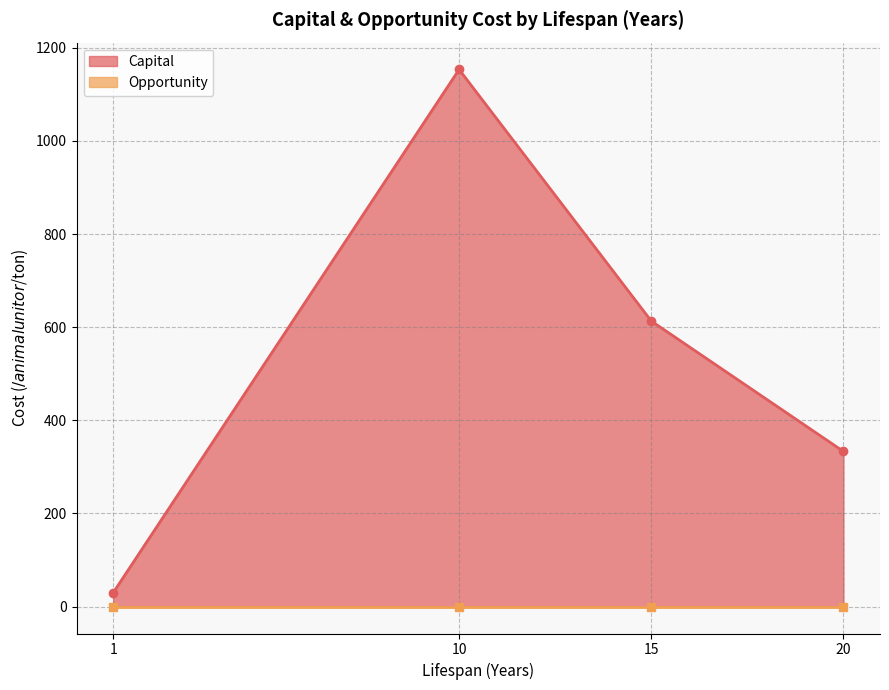

How many interior local valleys does the Capital series have?

0